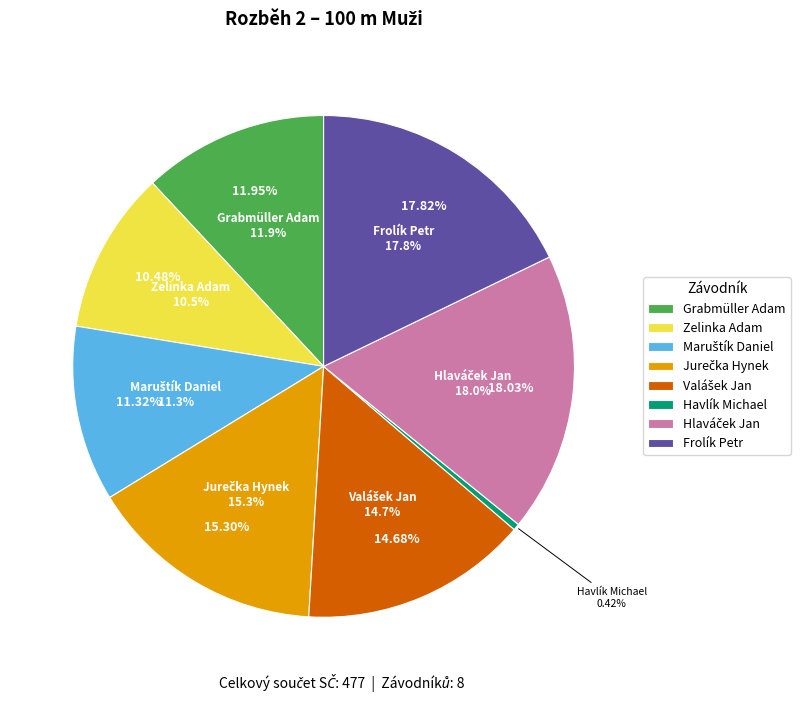

True or false: Maruštík Daniel accounts for 21% of the total.

False